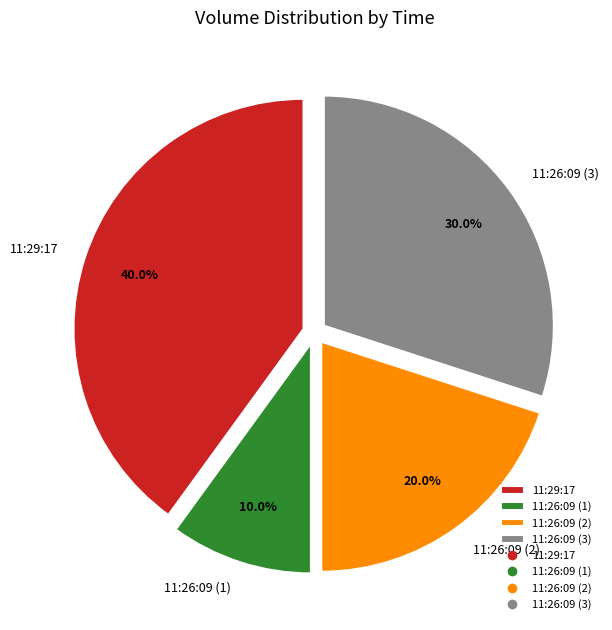

Does 11:26:09 (3) account for over 50% of the chart?

No